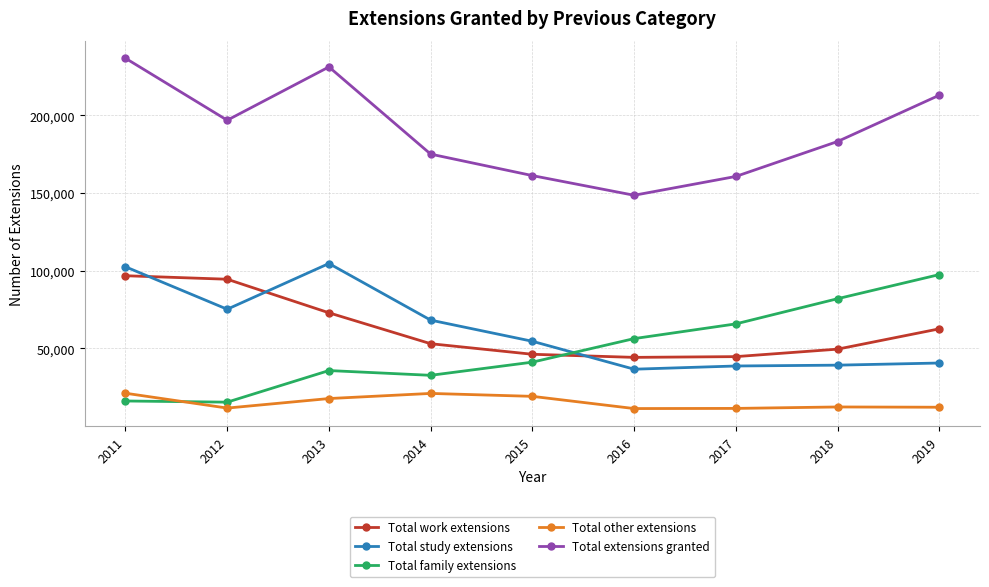

True or false: Total work extensions has a value of 66361 at 2016.

False